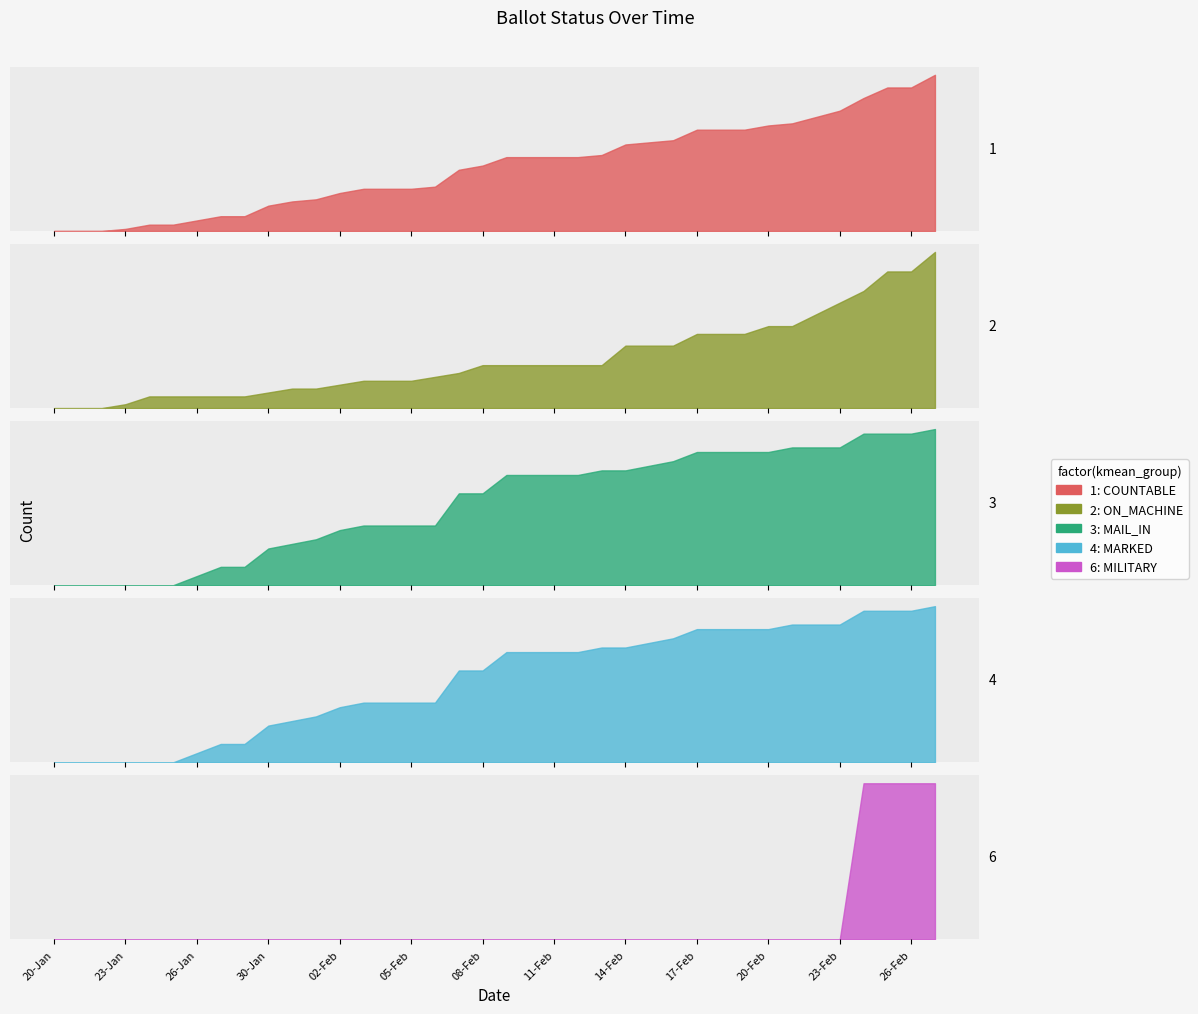

What is the difference between the maximum and minimum values in the COUNTABLE series?

74